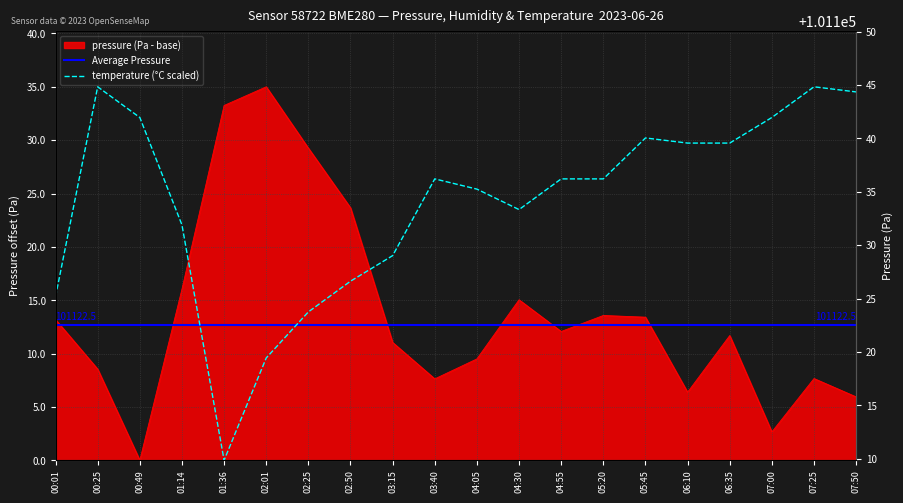

List the series in order of their overall mean, lowest first.

pressure, temperature